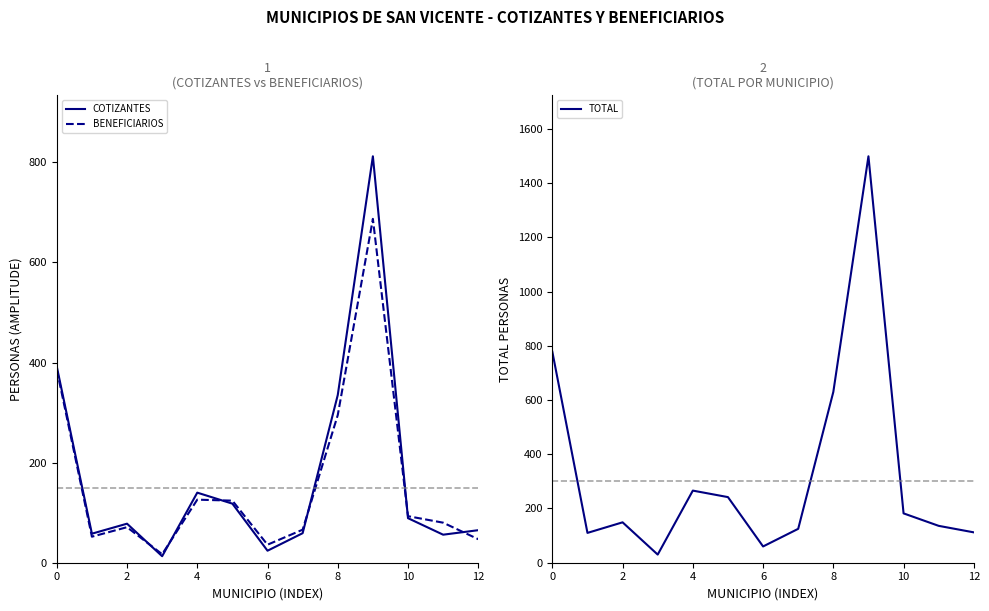

The COTIZANTES series shows 56 at 11. True or false?

True